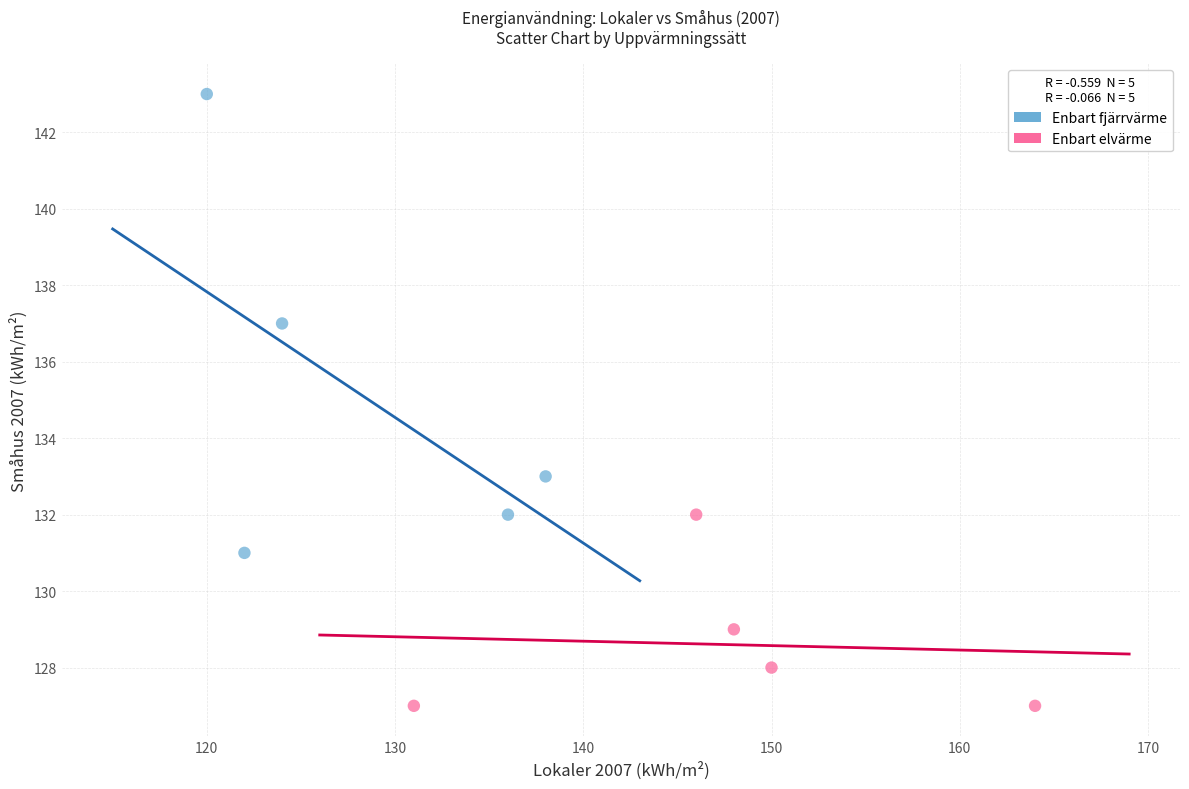

Which series reaches the minimum Y coordinate?

Enbart elvärme